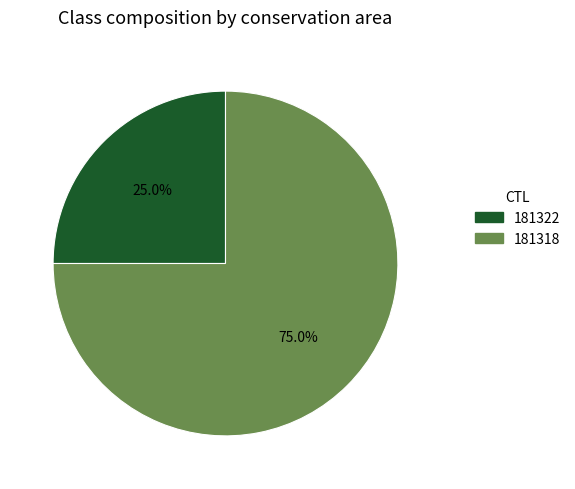

Does 181318 represent more than half of the total?

Yes